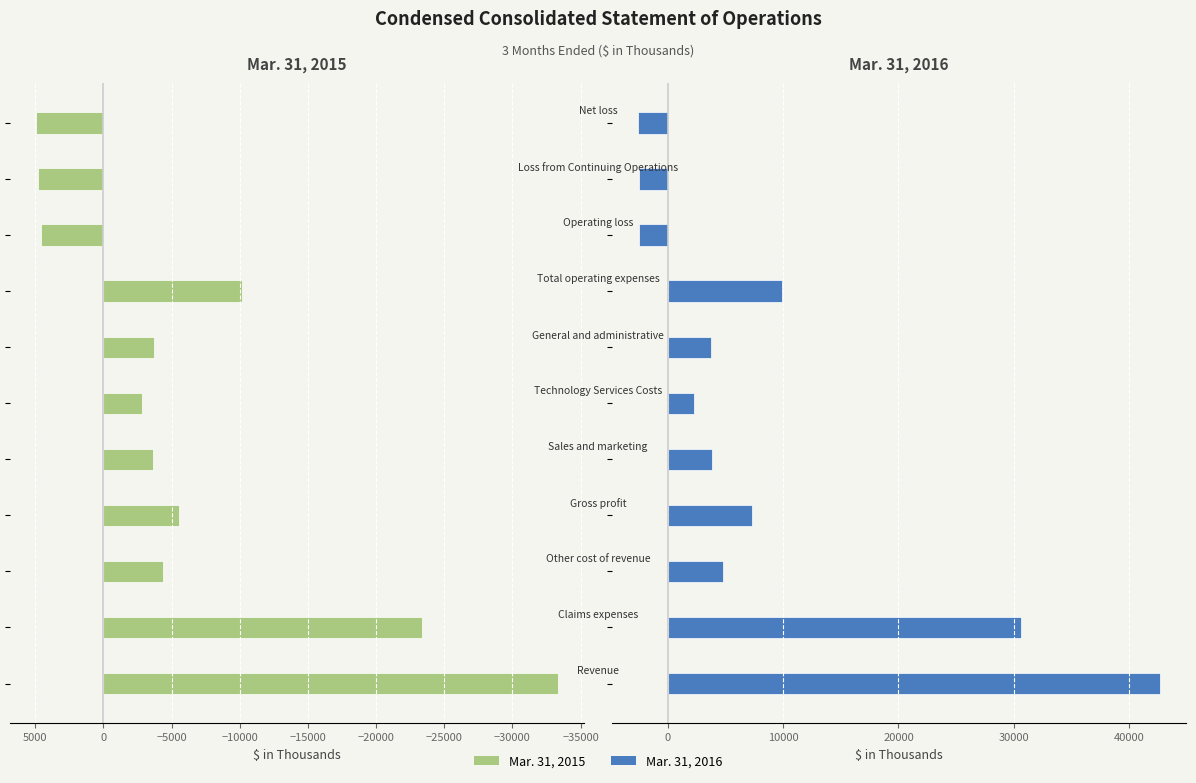

Which series has the largest total across all categories?

Mar. 31, 2016